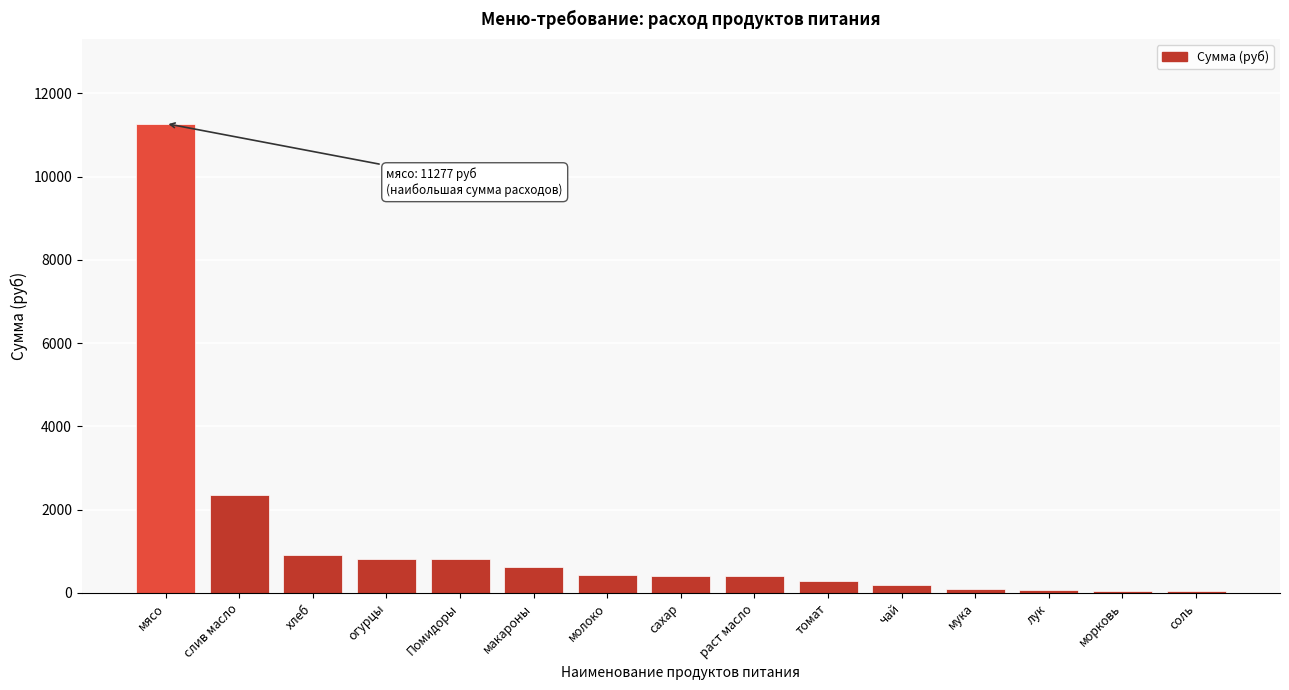

What is the ratio of the value at хлеб to the value at огурцы?

1.1